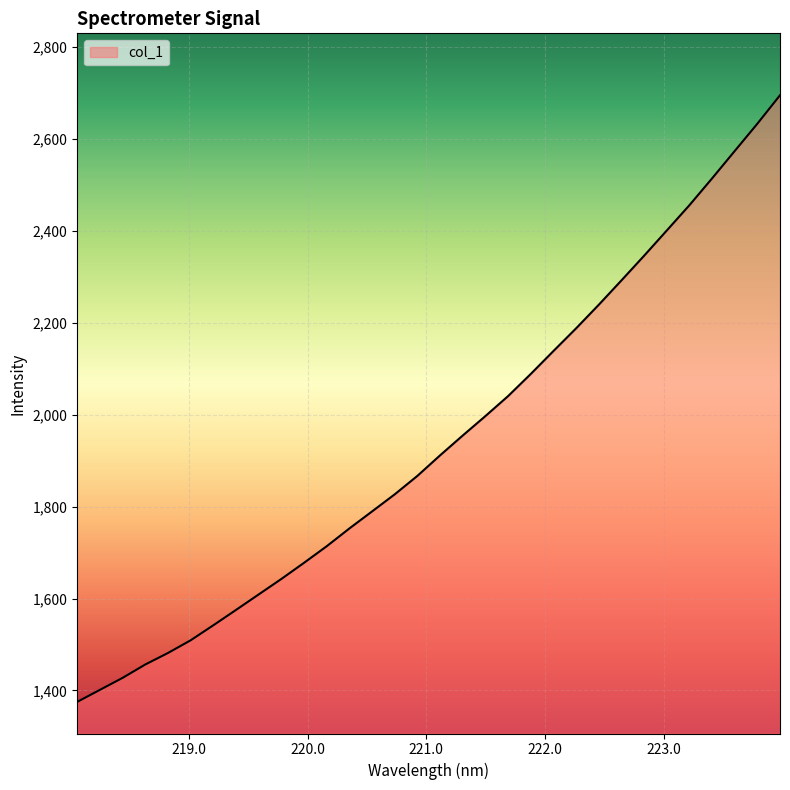

What is the minimum value shown in the chart?

1374.9